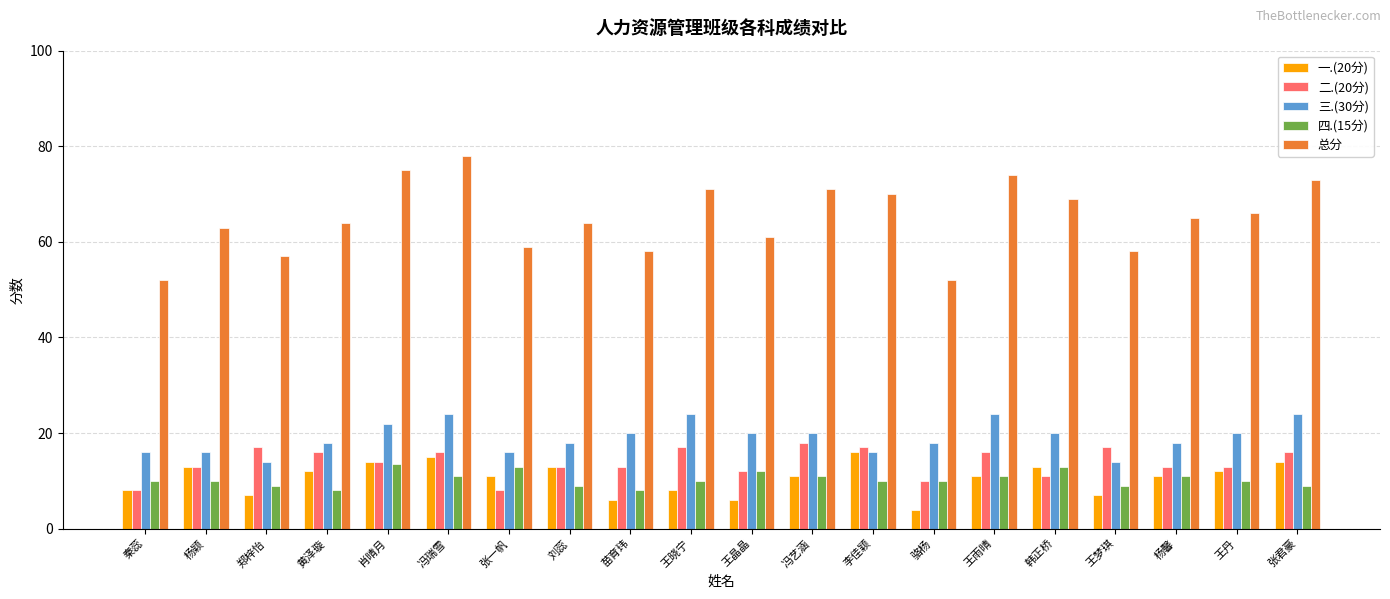

Is it true that 三.(30分) equals 8.1 at 张一帆?

False